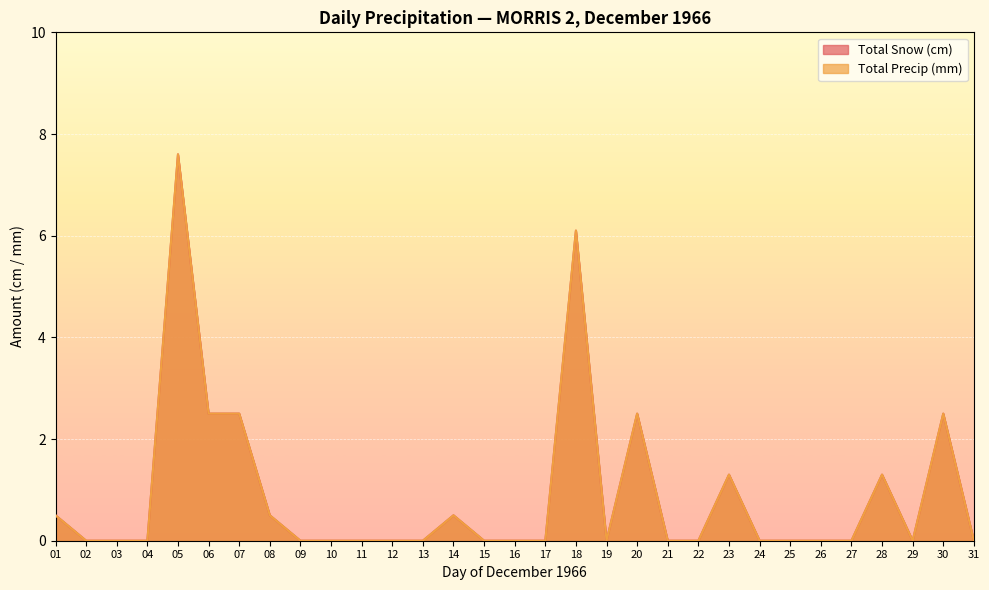

Rank the categories by Total Snow (cm) value from highest to lowest.

05, 18, 06, 07, 20, 30, 23, 28, 01, 08, 14, 02, 03, 04, 09, 10, 11, 12, 13, 15, 16, 17, 19, 21, 22, 24, 25, 26, 27, 29, 31